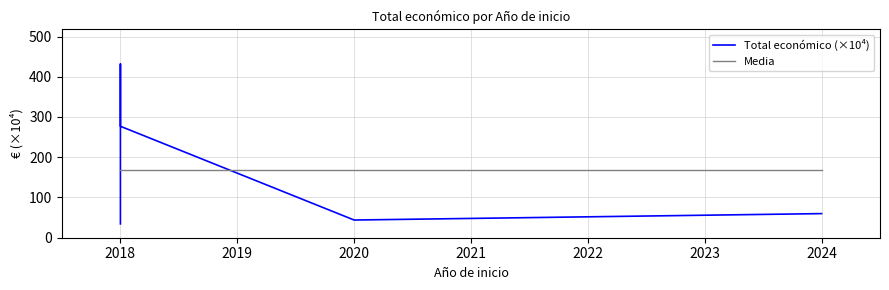

How many times do Media and Total económico (×10⁴) cross each other?

2